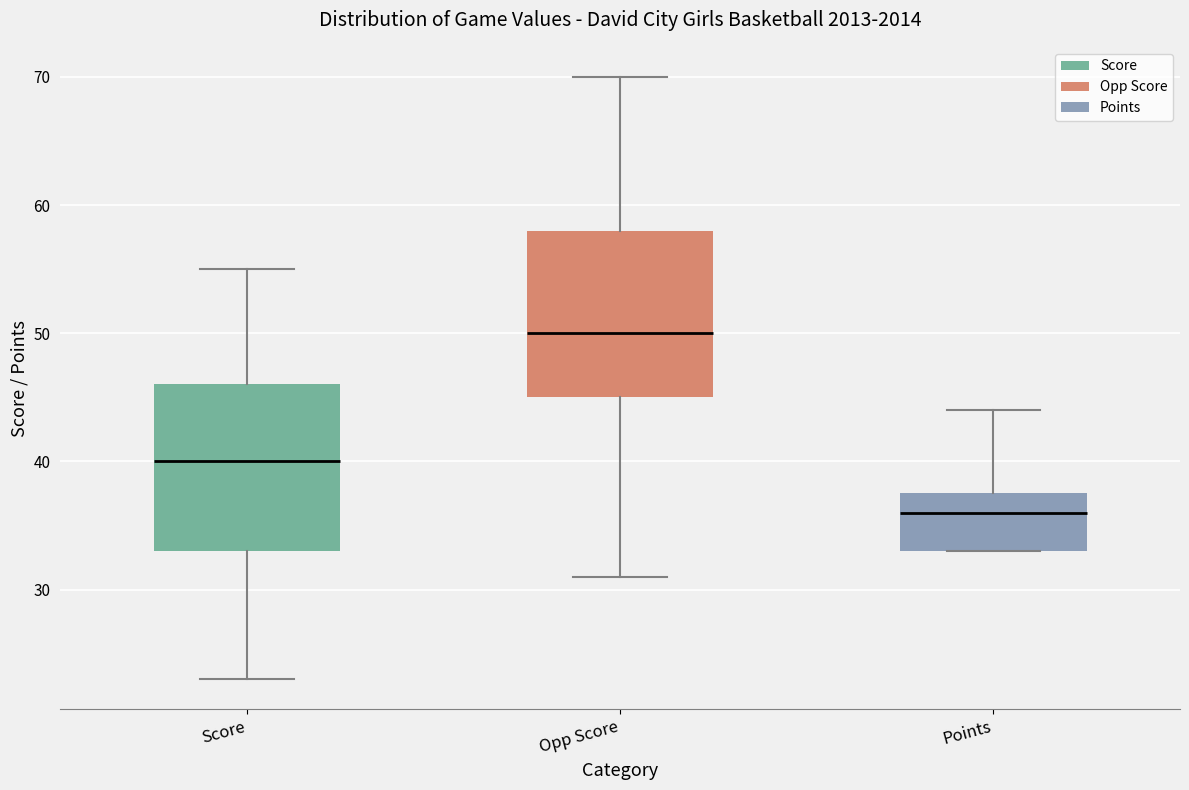

Reading left to right, read every box against the y-axis: the position of its median line, the range the box covers, and the ends of its whiskers. The values are not printed on the chart, so give them approximately, as read against the axis.

Score: median 40, box 33 to 46, whiskers 23 to 55
Opp Score: median 50, box 45 to 58, whiskers 31 to 70
Points: median 36, box 33 to 38, whiskers 33 to 44